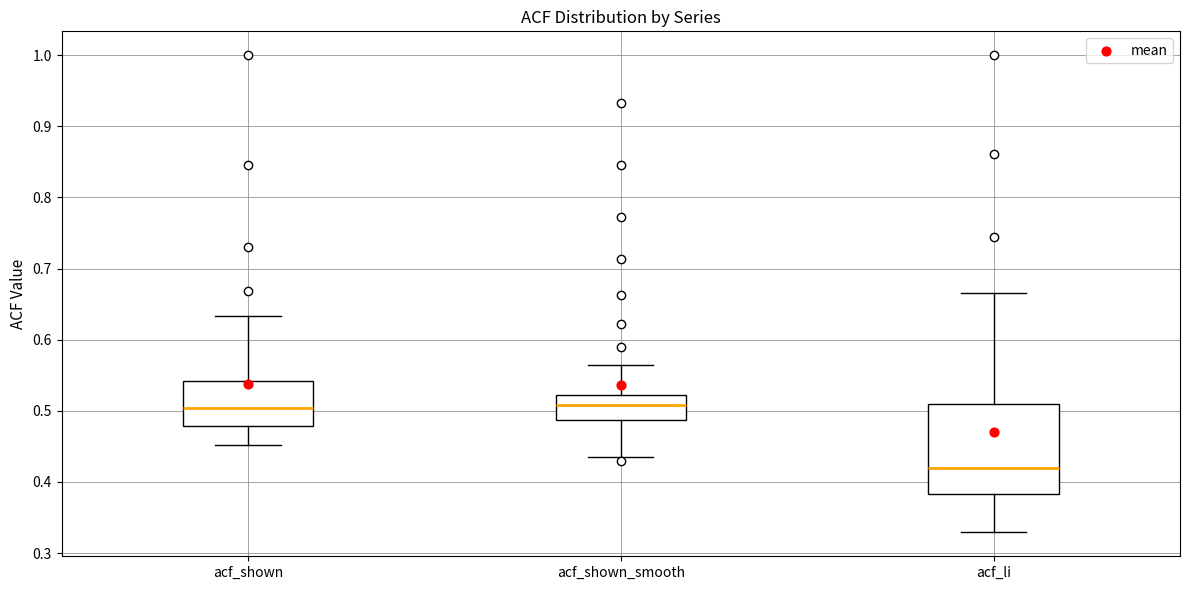

Which box's median line is the lowest?

acf_li